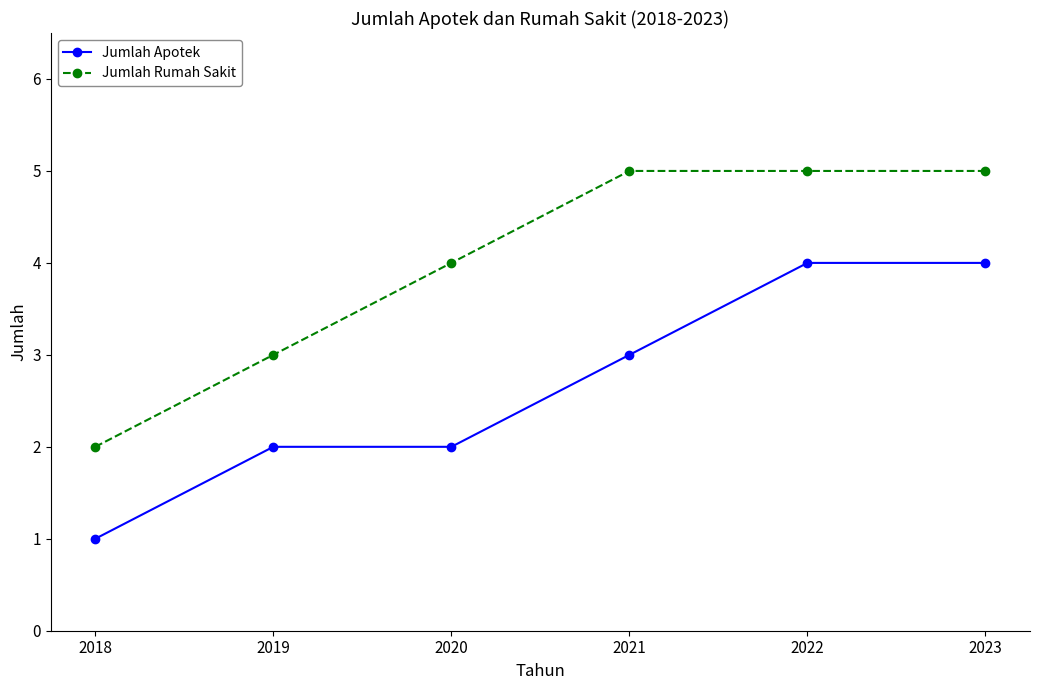

What is the difference between the maximum and minimum values in the Jumlah Rumah Sakit series?

3